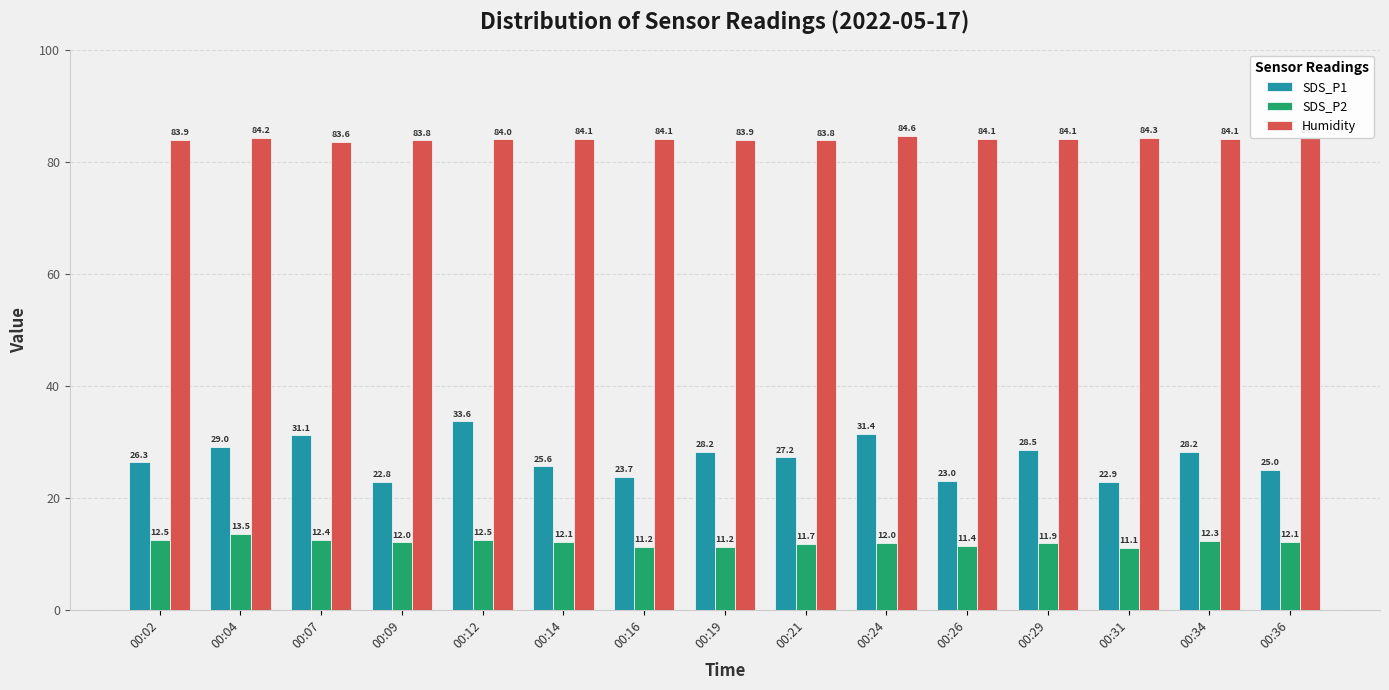

What is the average value of the SDS_P2 series?

12.0